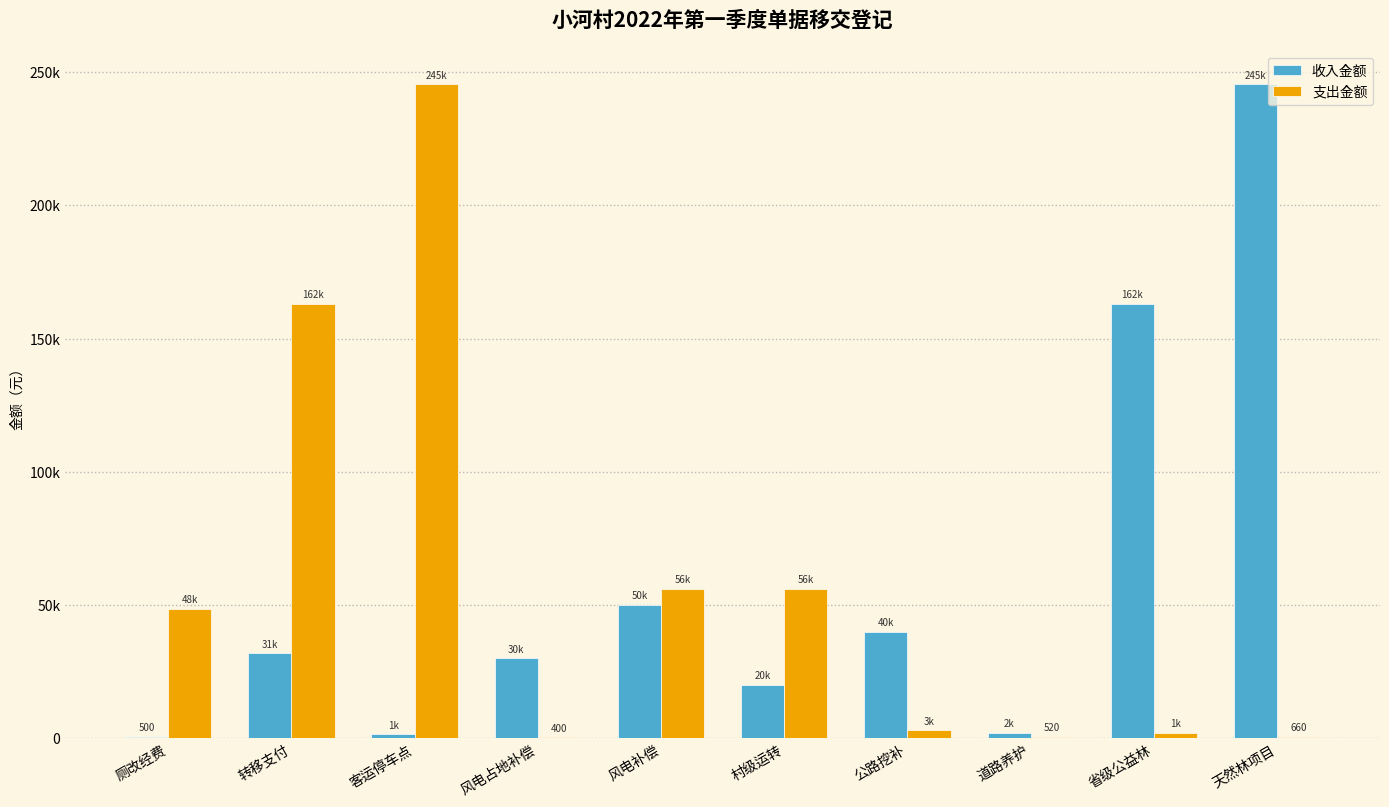

Which has a higher value, 风电占地补偿 or 天然林项目?

天然林项目